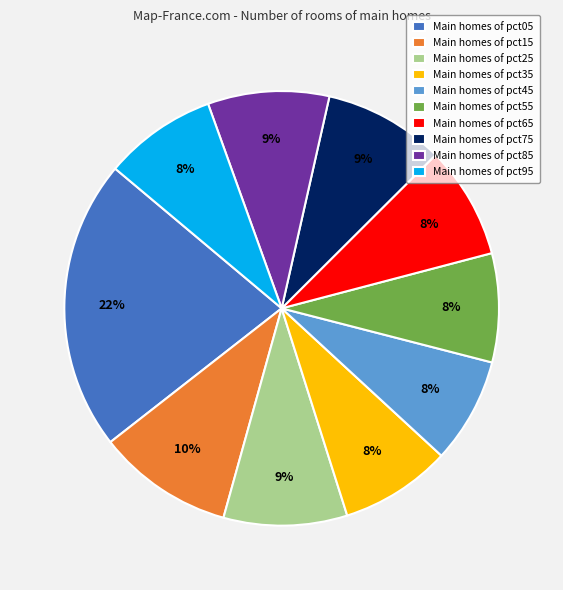

True or false: Main homes of pct65 accounts for 20% of the total.

False